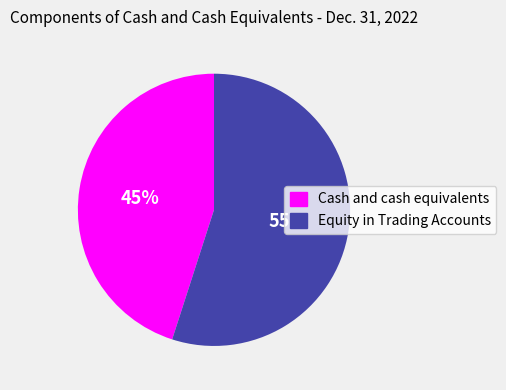

True or false: Cash and cash equivalents accounts for 45% of the total.

True